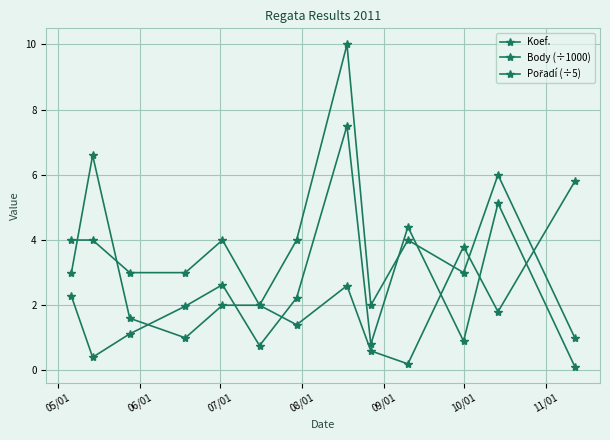

How many times do Koef. and Body (÷1000) cross each other?

2